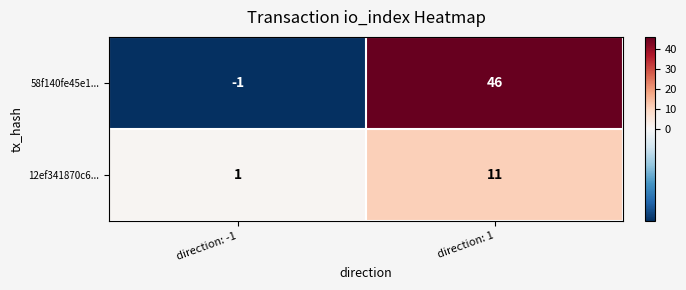

At direction: -1, list the series in order from smallest to largest.

58f140fe45e1..., 12ef341870c6...